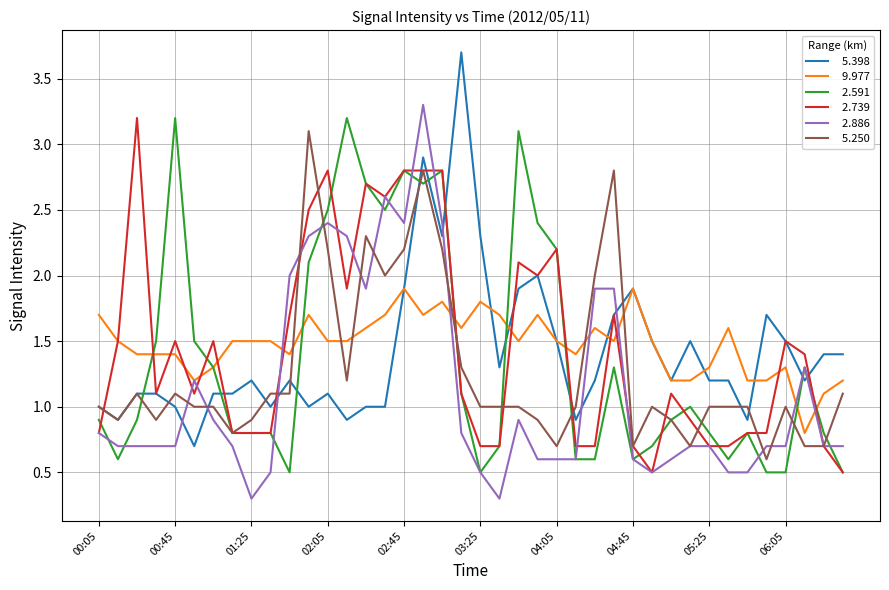

What is the minimum value shown in the chart?

0.3